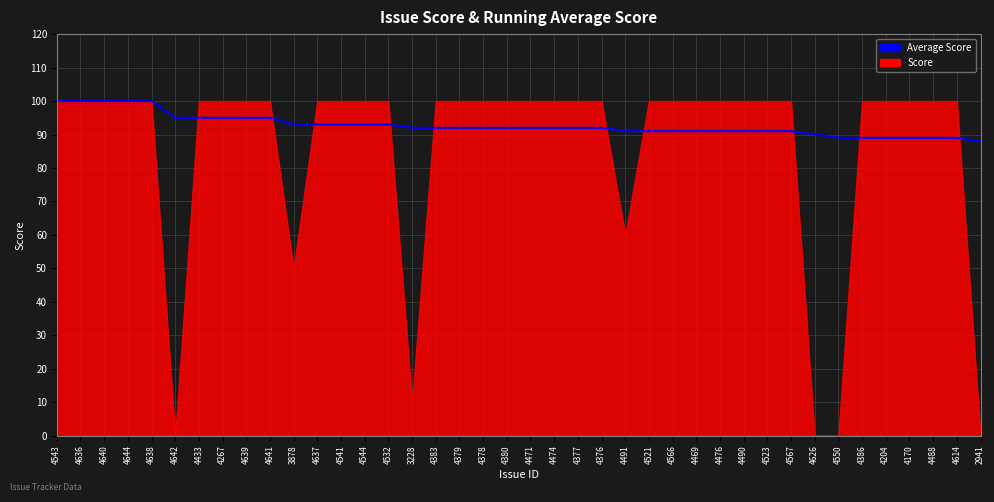

How many values are below 92?

16